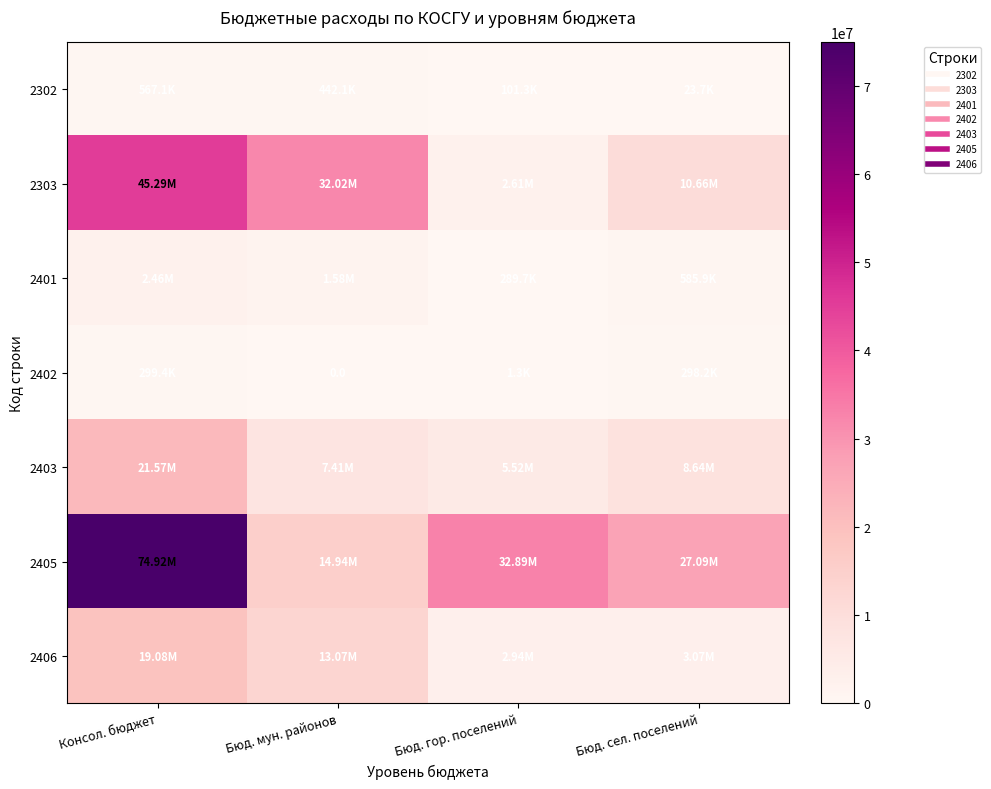

What is the average value of the 2403 series?

10784277.0